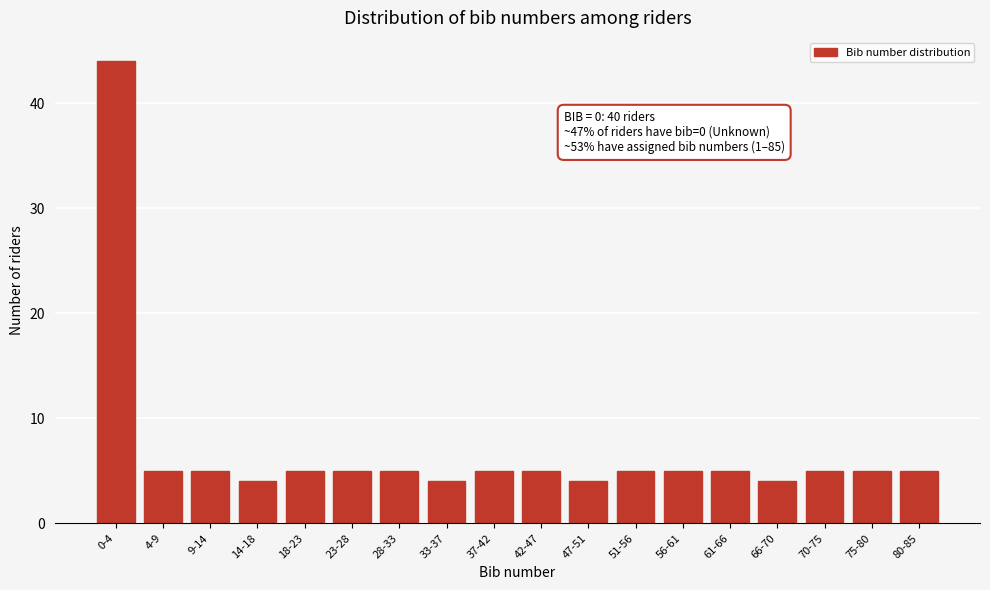

Reading right to left, transcribe all the data shown in this chart.

80-85=5	75-80=5	70-75=5	66-70=4	61-66=5	56-61=5	51-56=5	47-51=4	42-47=5	37-42=5	33-37=4	28-33=5	23-28=5	18-23=5	14-18=4	9-14=5	4-9=5	0-4=44